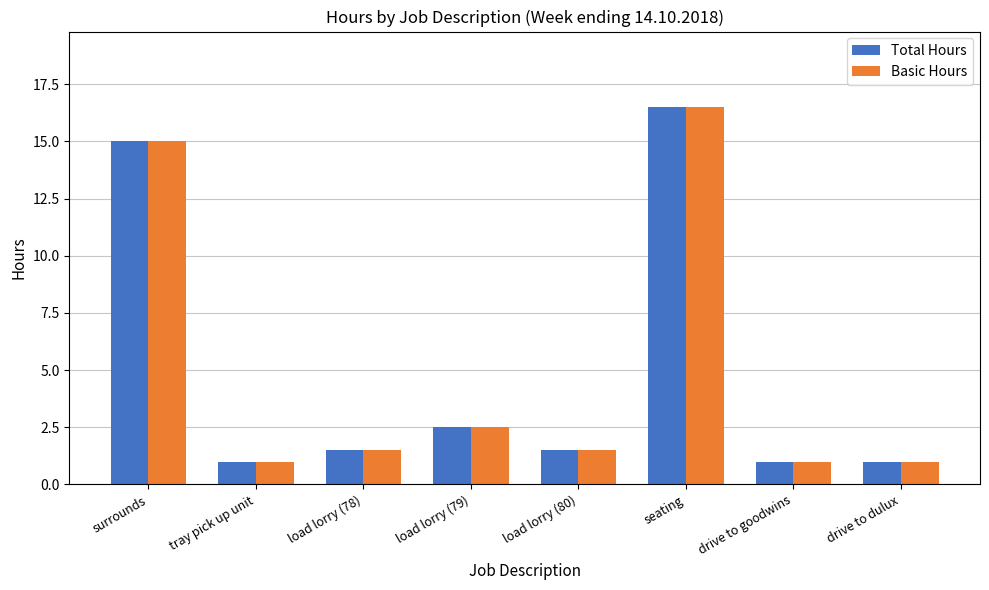

What is the difference between the maximum and minimum values in the Basic Hours series?

15.5